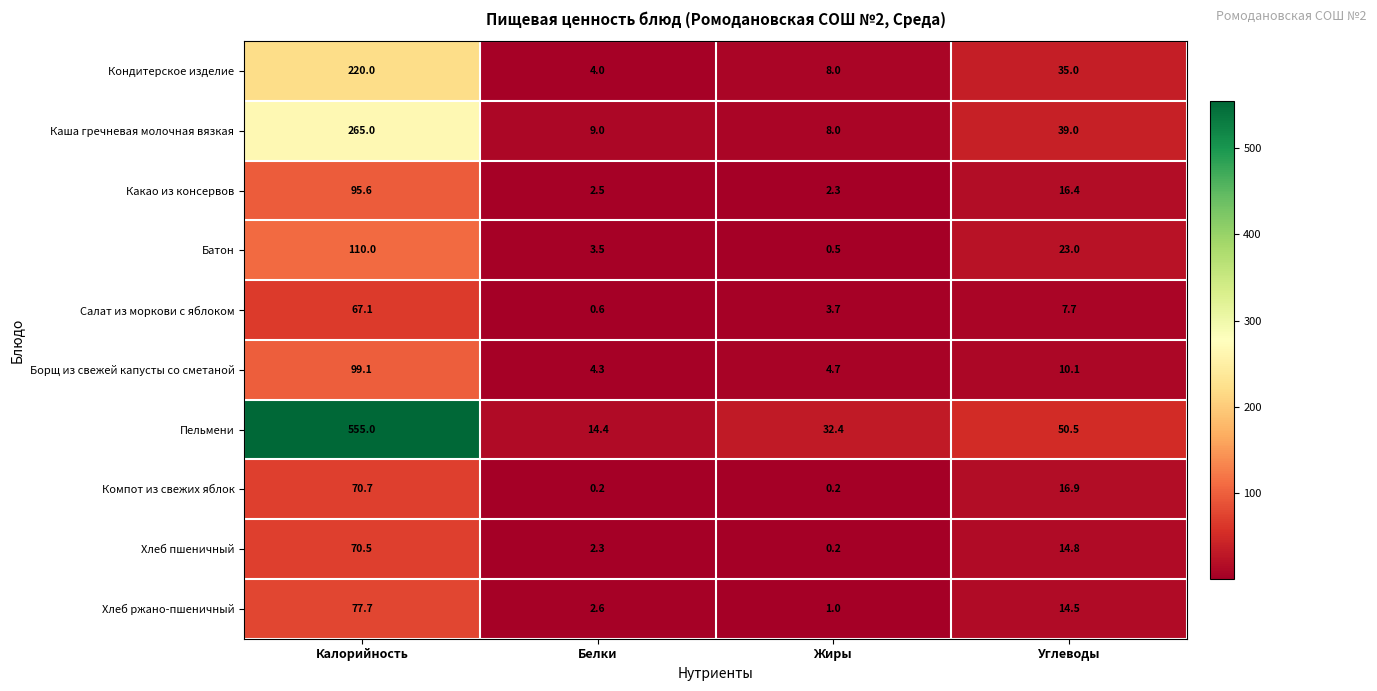

What is the difference between the Каша гречневая молочная вязкая values at Жиры and Белки?

1.0